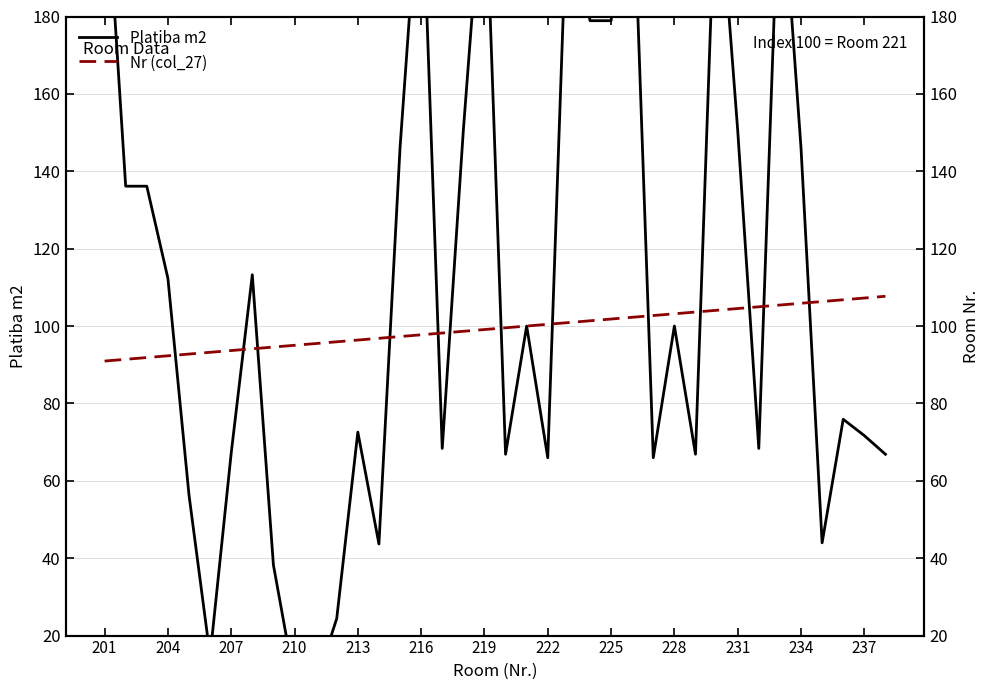

How many interior local valleys does the Platiba m2 series have?

10